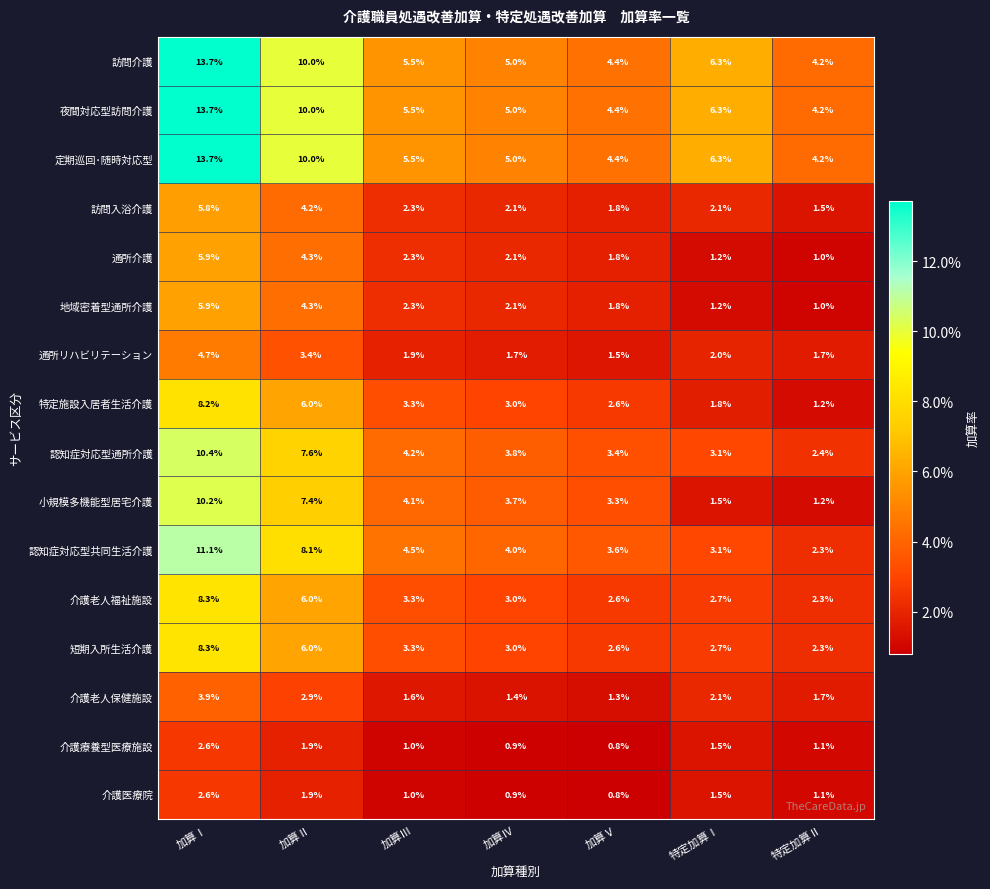

Between 加算Ⅱ and 特定加算Ⅱ, which series saw the biggest shift?

小規模多機能型居宅介護